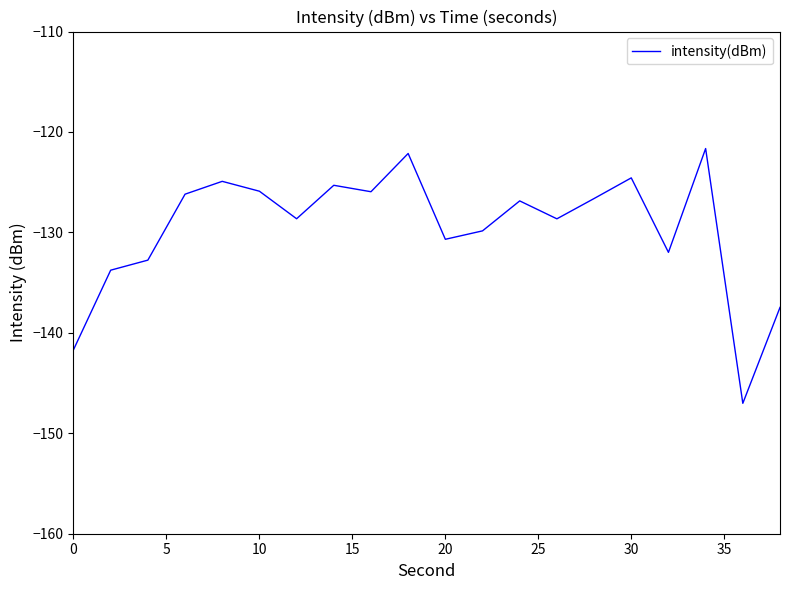

What is the greatest value displayed?

-121.6